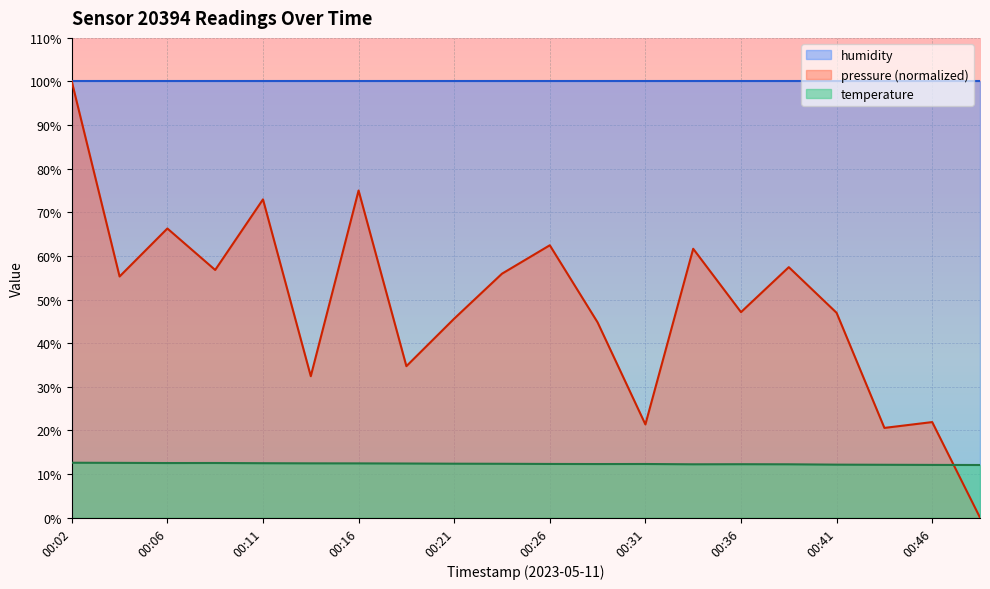

How many times do pressure and temperature cross each other?

1